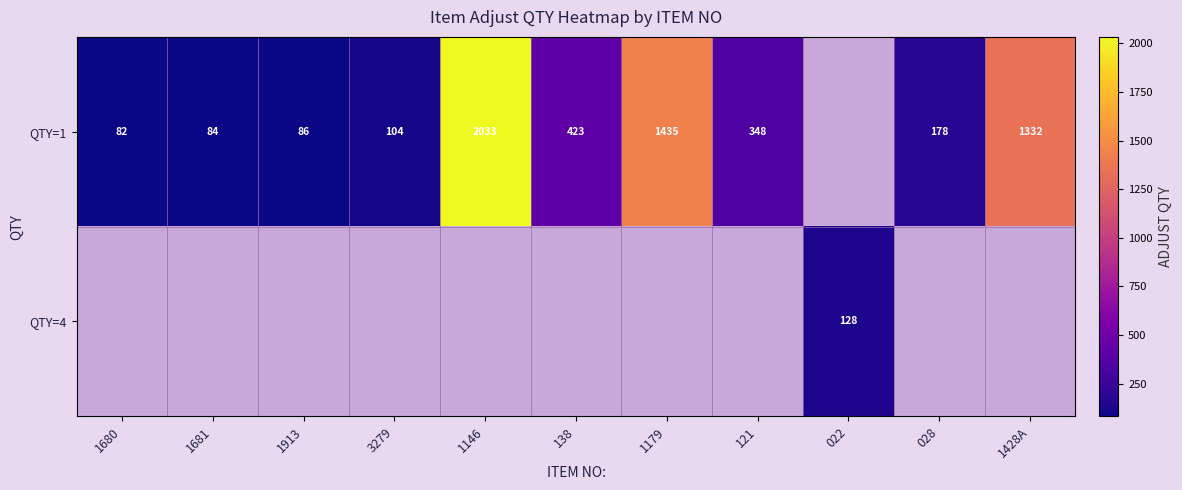

What is the difference between the QTY=1 values at 121 and 1680?

266